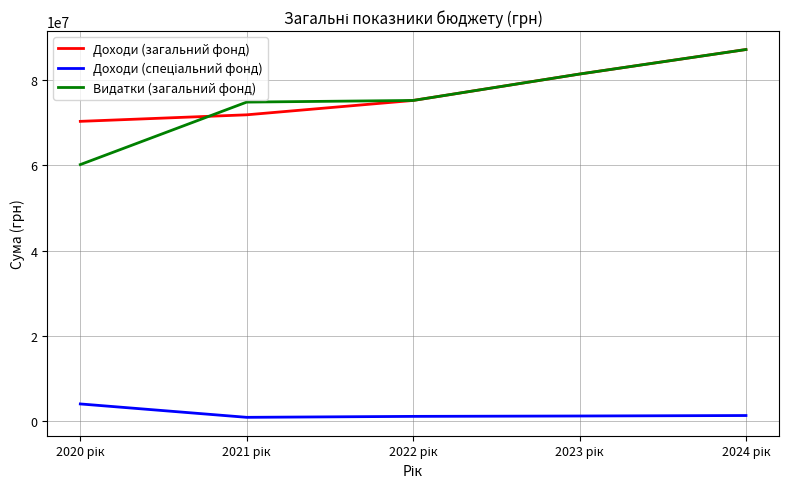

Which series has the largest range (max minus min)?

Видатки (загальний фонд)